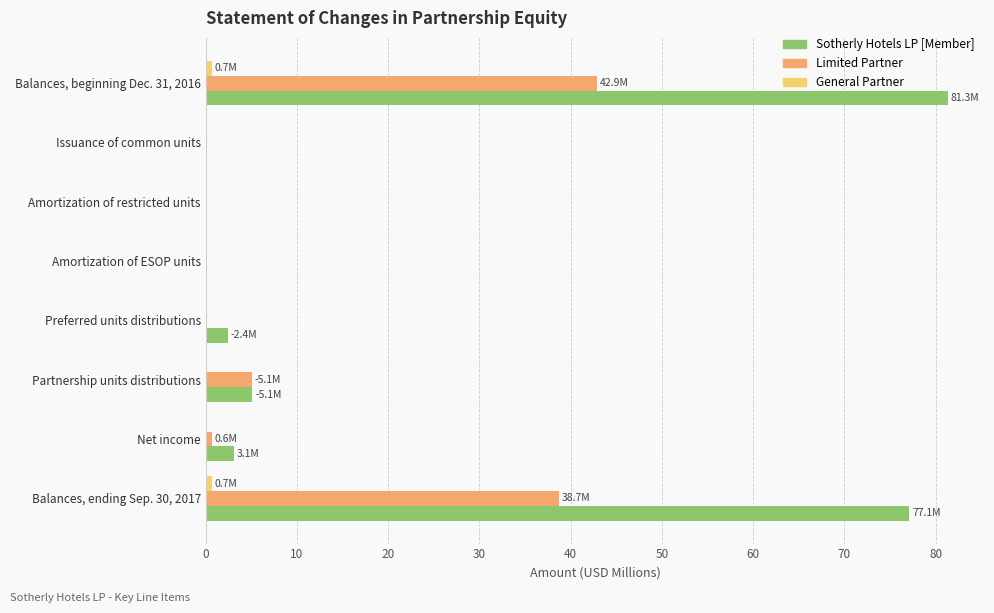

How many data points does each series have?

8